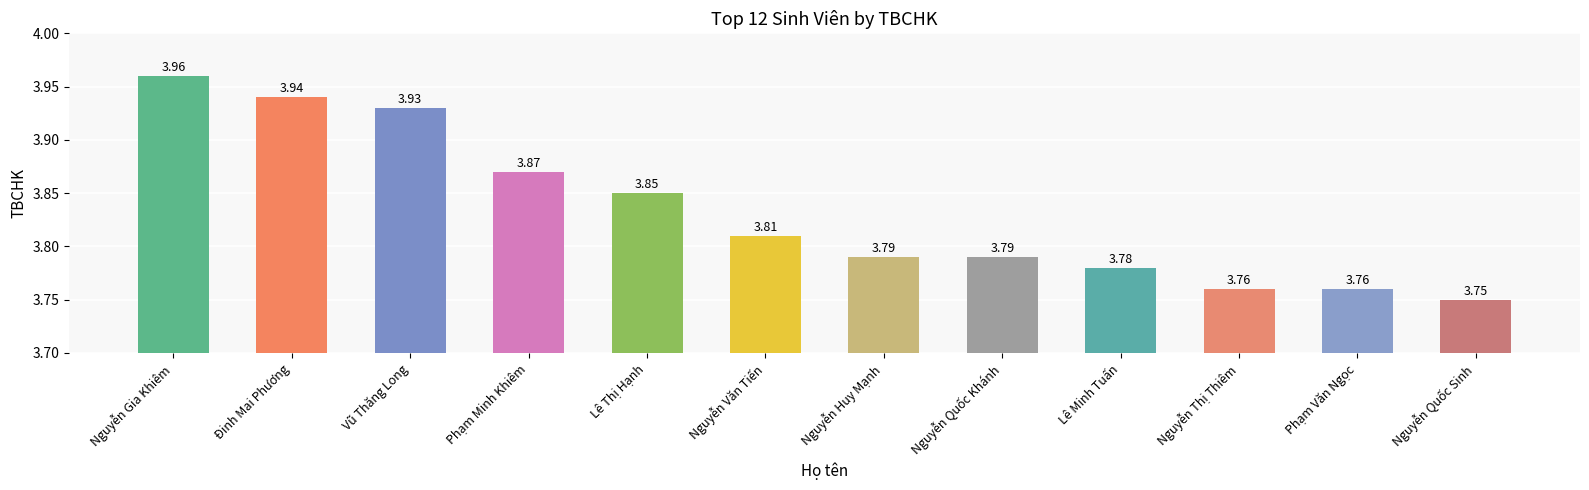

At which label is the value closest to 3?

Nguyễn Quốc Sinh